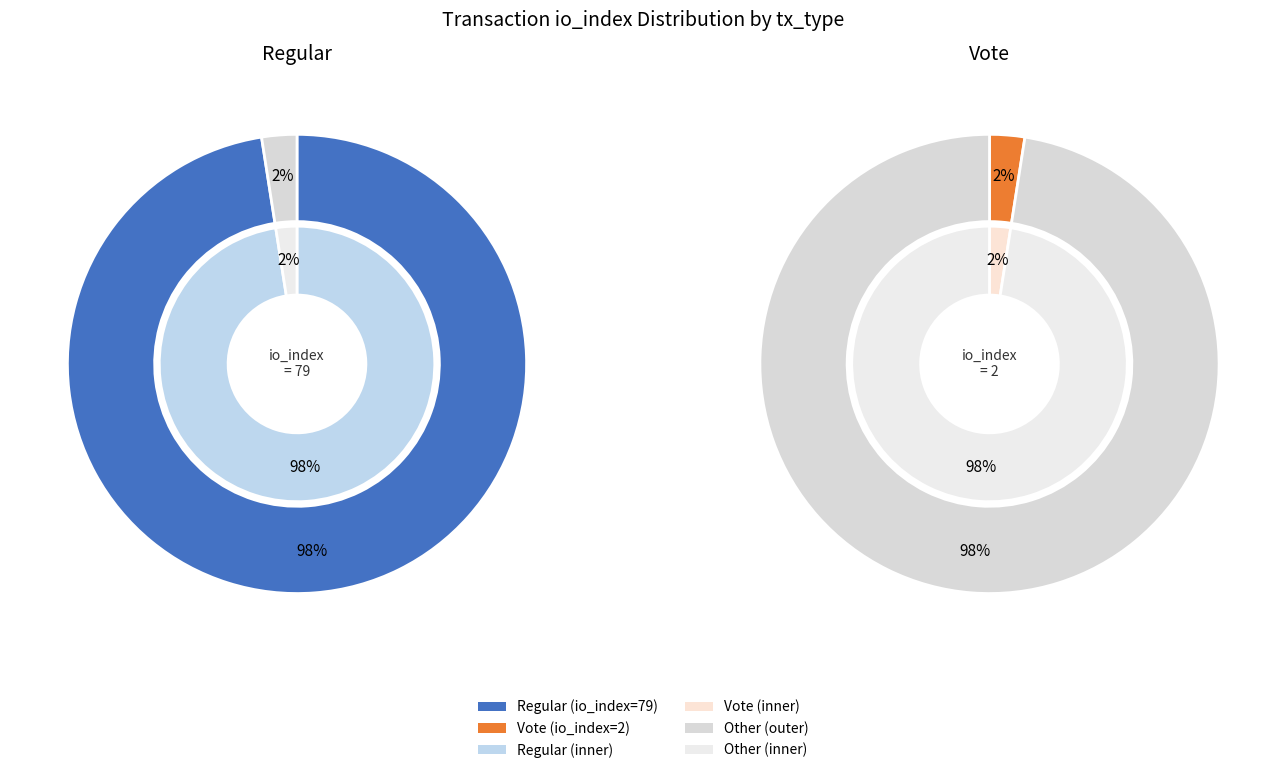

To the nearest percent, what is the average slice percentage?

50%